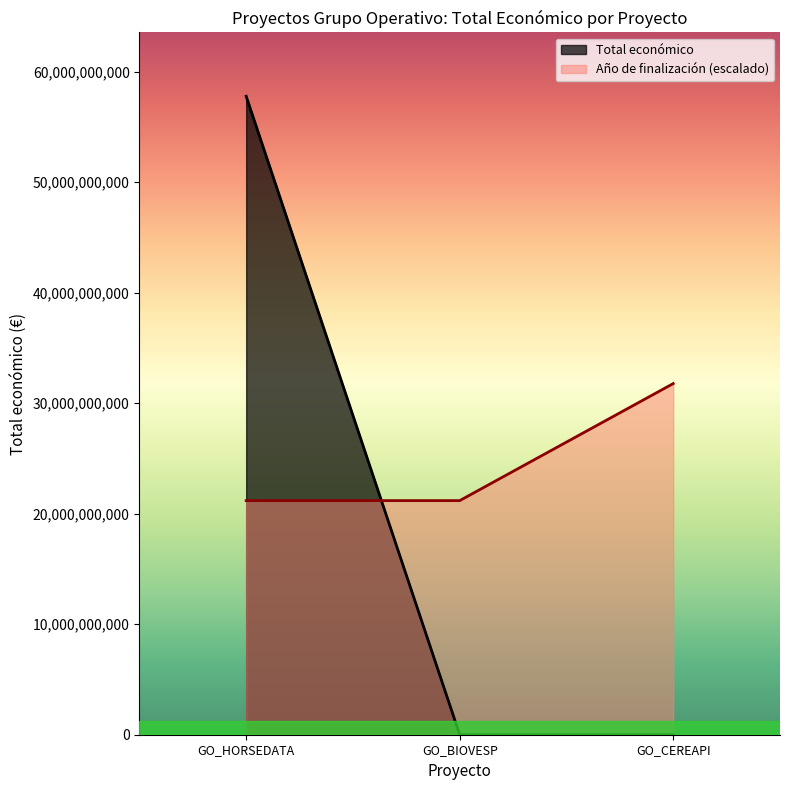

Rank the series by their average value, from lowest to highest.

Total económico, Año de finalización (escalado)